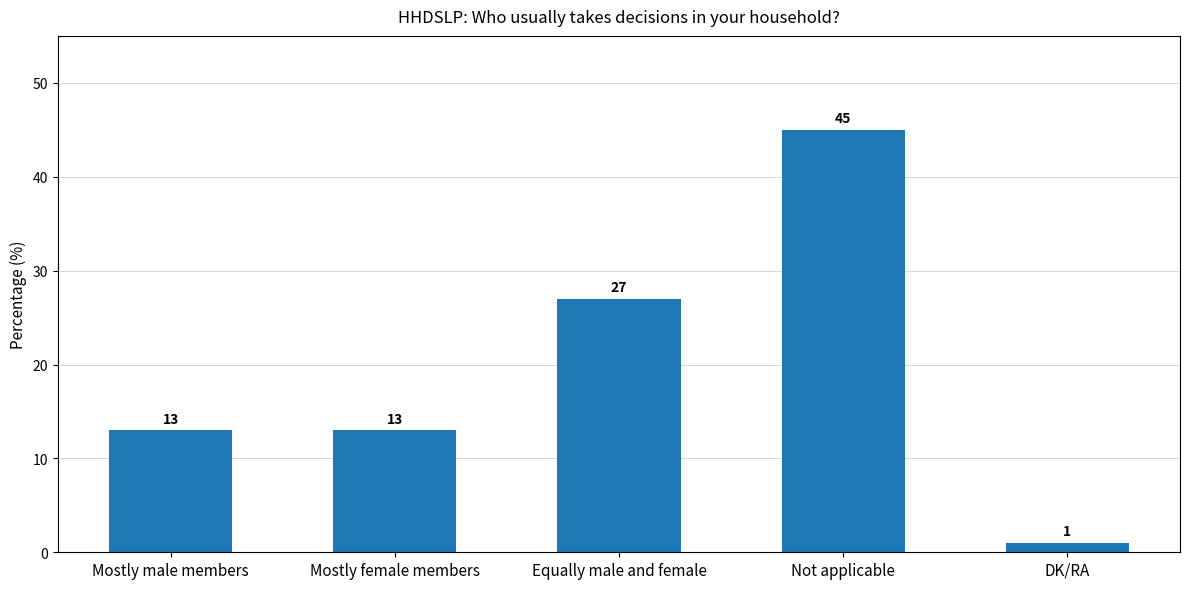

What is the label of the 5th bar from the left?

DK/RA